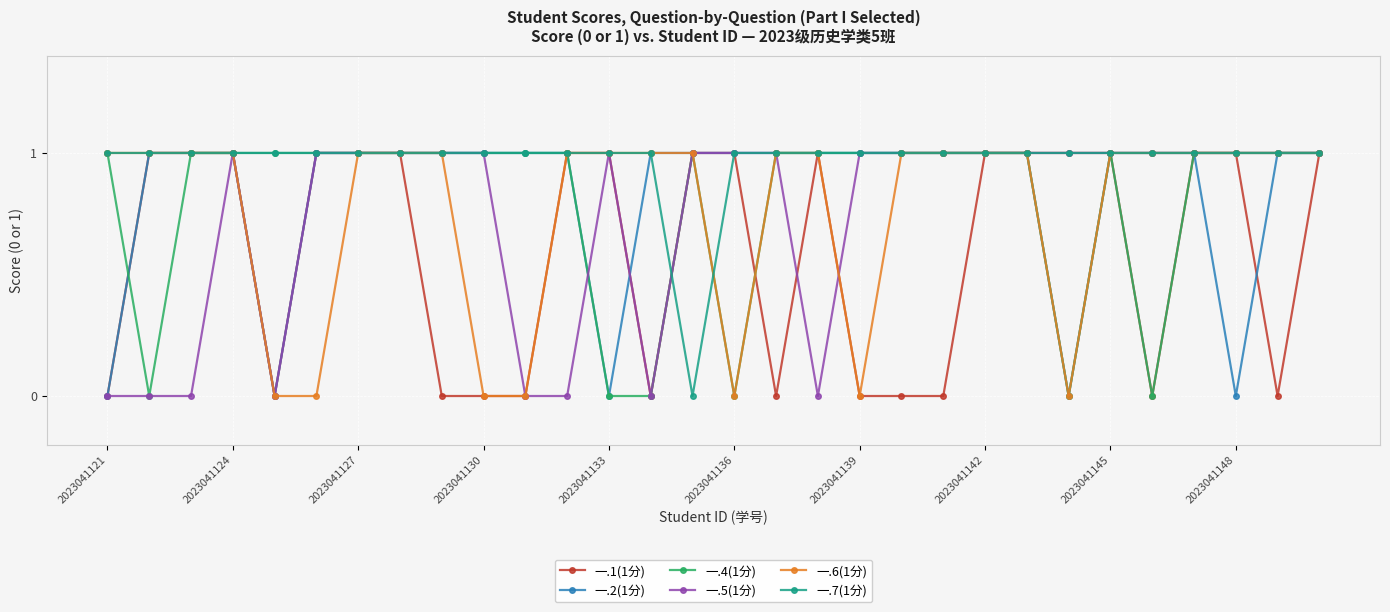

What is the maximum value shown in the chart?

1